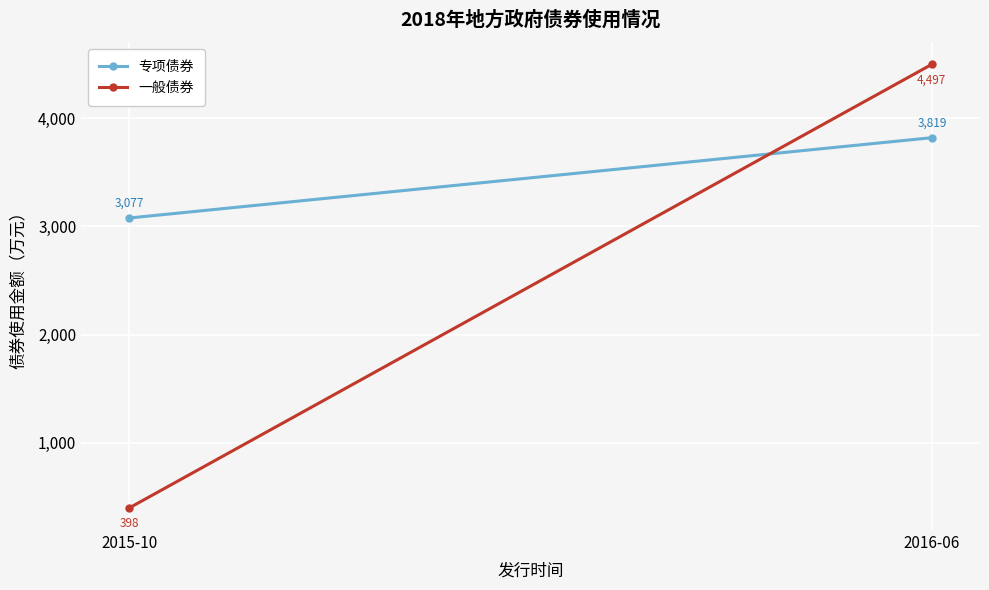

The 一般债券 series shows 398.0 at 2015-10. True or false?

True